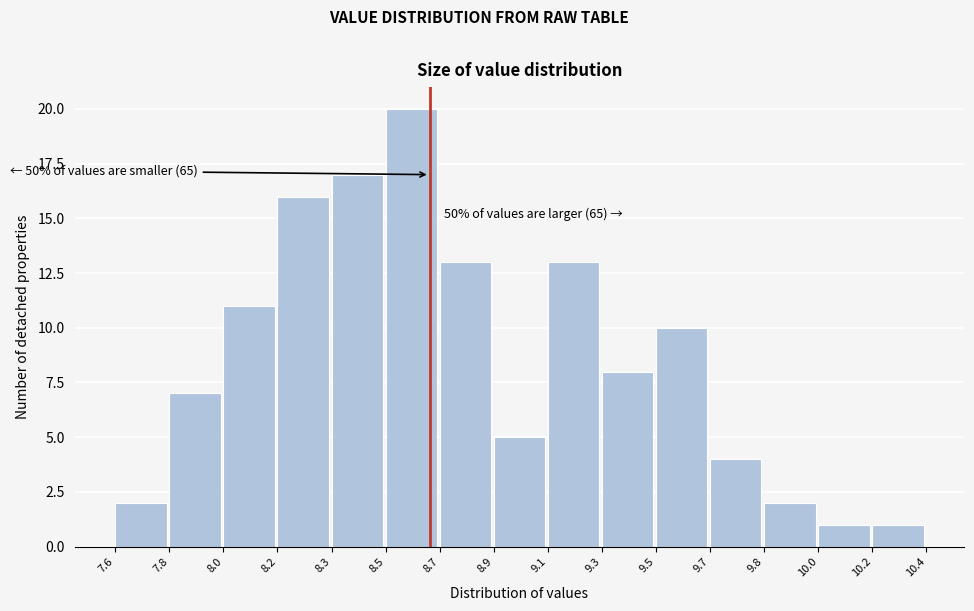

Reading left to right, what are all the values shown in this chart?

2	7	11	16	17	20	13	5	13	8	10	4	2	1	1